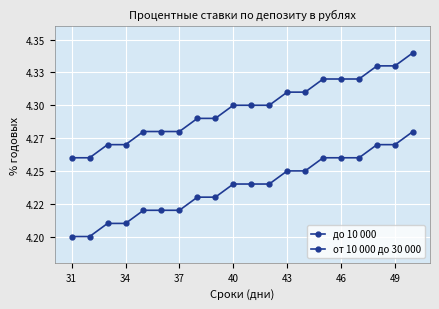

What is the difference between the maximum and minimum values in the до 10 000 series?

0.1